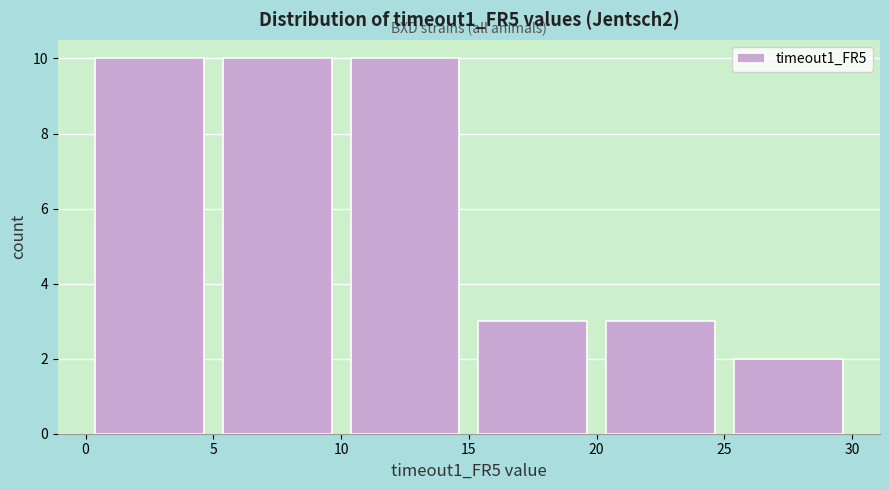

What is the height of the bar covering 5 to 10 on the x-axis? The values are not printed on the chart, so give them approximately, as read against the axis.

10